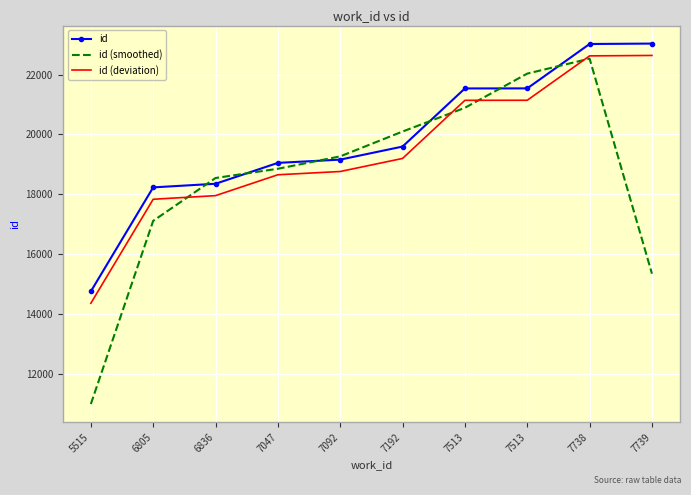

Is the value of id at 7092 greater than the value of id (deviation) at 7192?

No